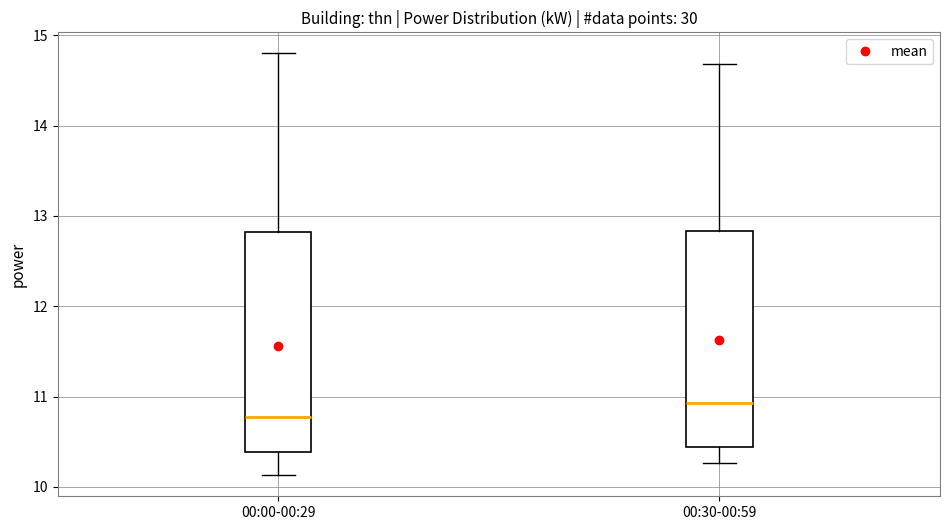

Reading left to right, read every box against the y-axis: the position of its median line, the range the box covers, and the ends of its whiskers. The values are not printed on the chart, so give them approximately, as read against the axis.

00:00-00:29: median 10.8, box 10.4 to 12.8, whiskers 10.1 to 14.8
00:30-00:59: median 10.9, box 10.4 to 12.8, whiskers 10.3 to 14.7